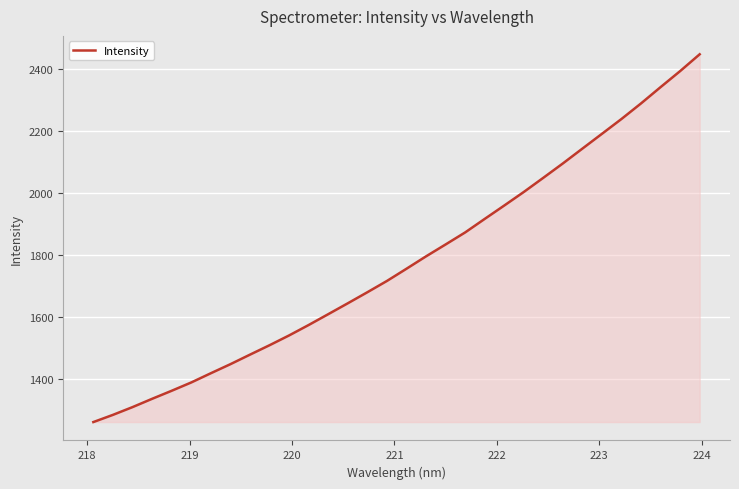

What is the maximum value shown in the chart?

2447.7